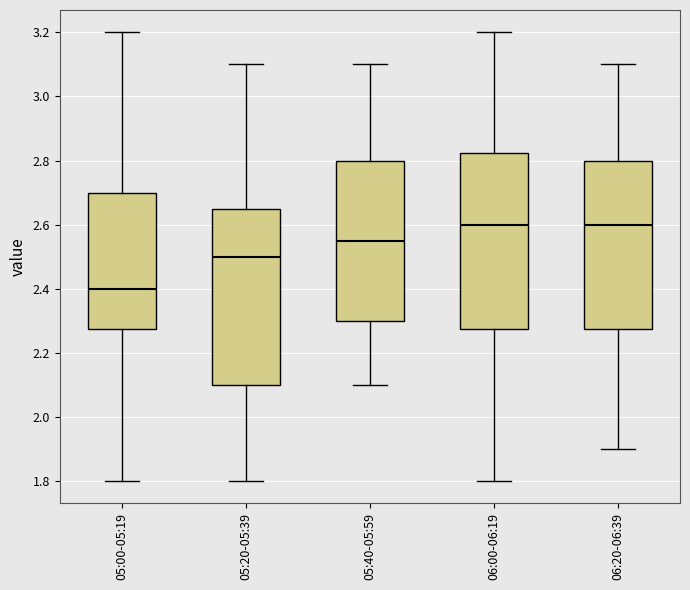

Reading left to right, read every box against the y-axis: the position of its median line, the range the box covers, and the ends of its whiskers. The values are not printed on the chart, so give them approximately, as read against the axis.

05:00-05:19: median 2.40, box 2.28 to 2.70, whiskers 1.80 to 3.20
05:20-05:39: median 2.50, box 2.10 to 2.66, whiskers 1.80 to 3.10
05:40-05:59: median 2.56, box 2.30 to 2.80, whiskers 2.10 to 3.10
06:00-06:19: median 2.60, box 2.28 to 2.82, whiskers 1.80 to 3.20
06:20-06:39: median 2.60, box 2.28 to 2.80, whiskers 1.90 to 3.10